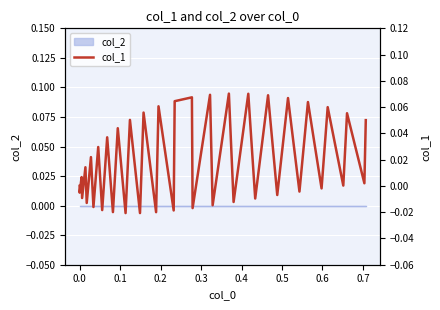

How many values are below zero?

17